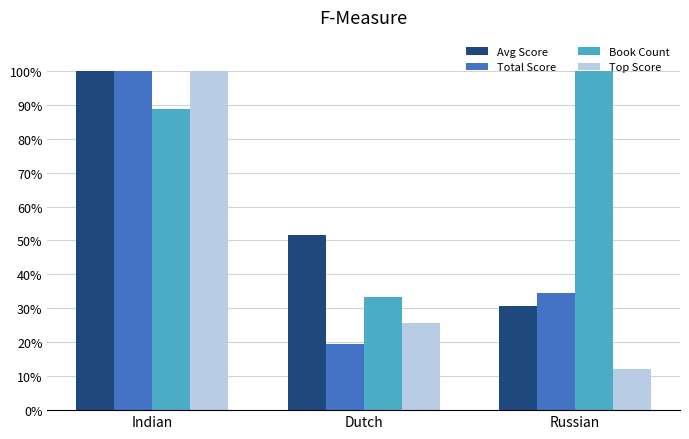

At which label does Top Score reach its minimum?

Russian